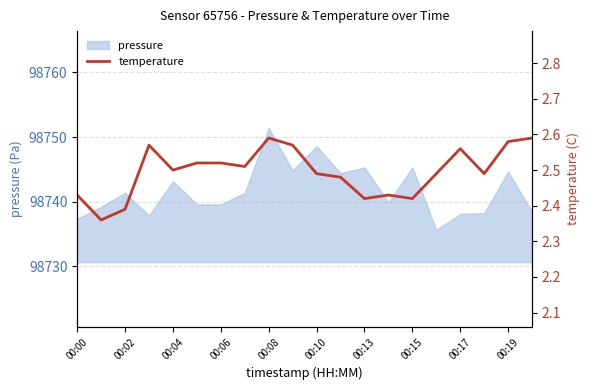

Which category has the highest value in the pressure series?

00:08